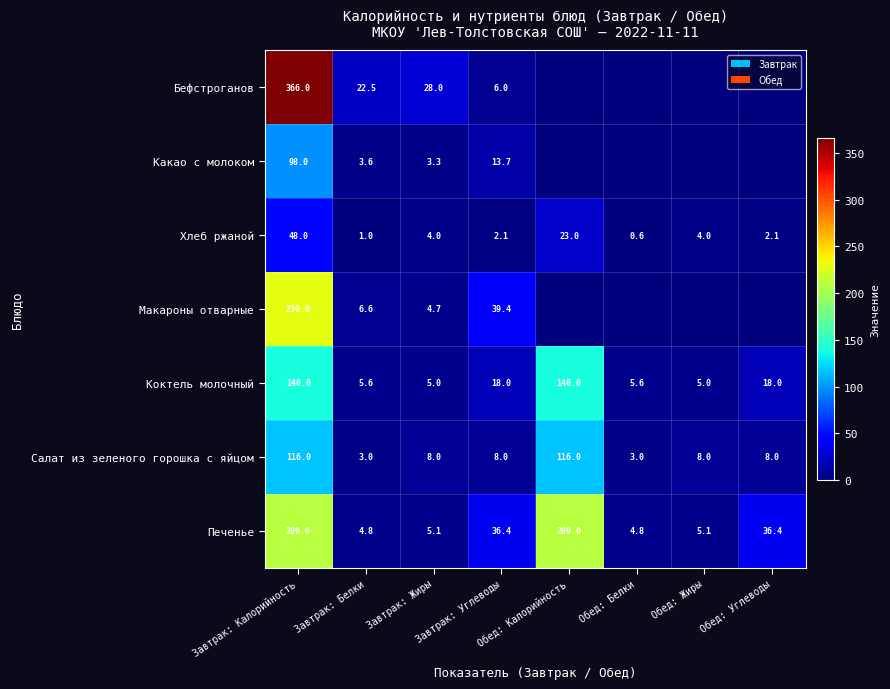

What is the greatest value displayed?

366.0